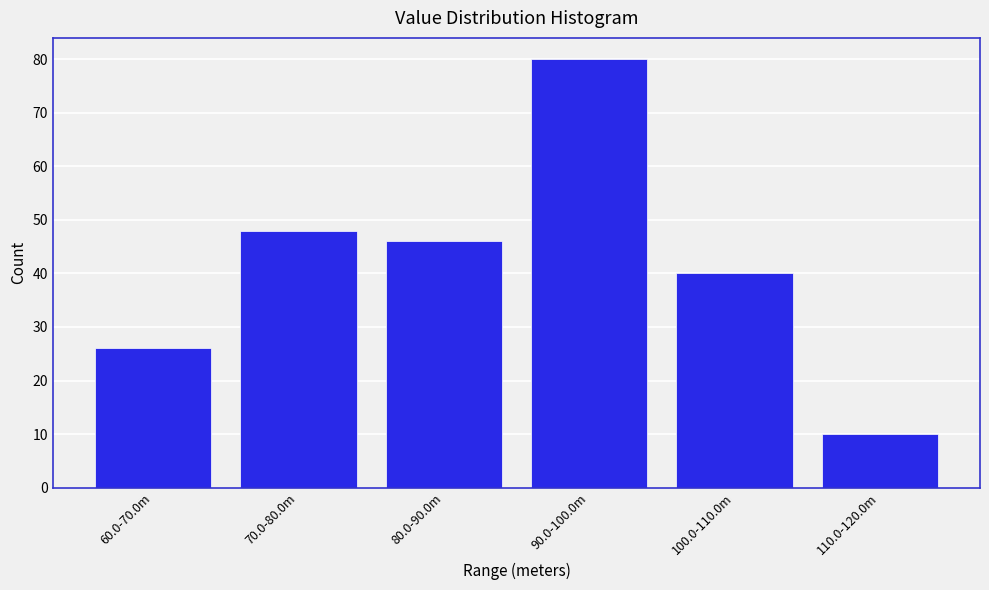

Reading right to left, extract all data points from this chart.

110.0-120.0m=10	100.0-110.0m=40	90.0-100.0m=80	80.0-90.0m=46	70.0-80.0m=48	60.0-70.0m=26